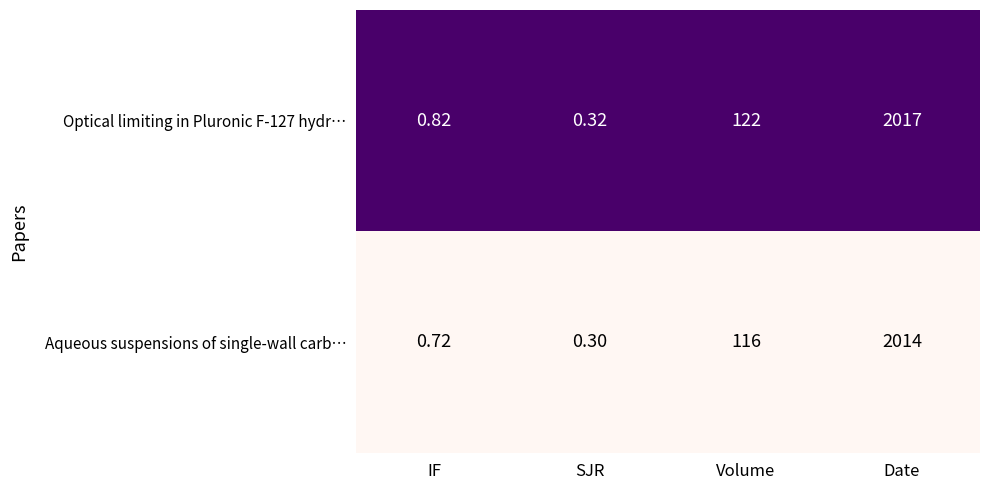

List the labels in order of Optical limiting in Pluronic F-127 hydr… value, largest first.

Date, Volume, IF, SJR